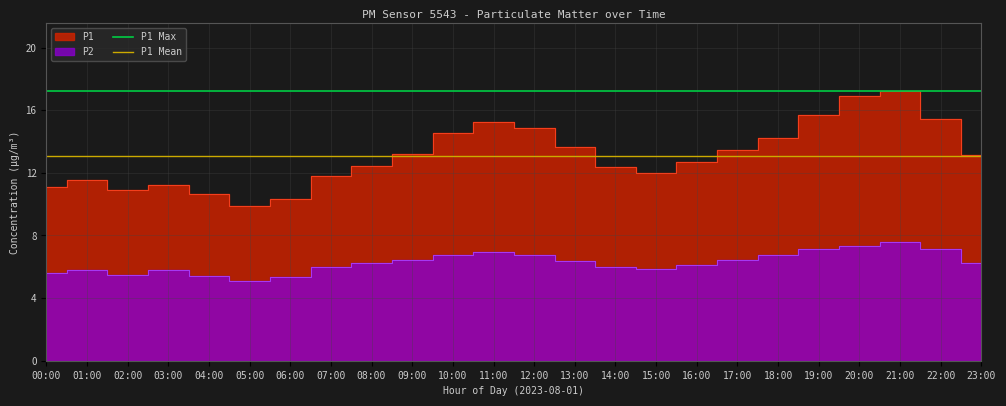

What is the sum of the P1 Mean values at 00:00 and 01:00?

26.2